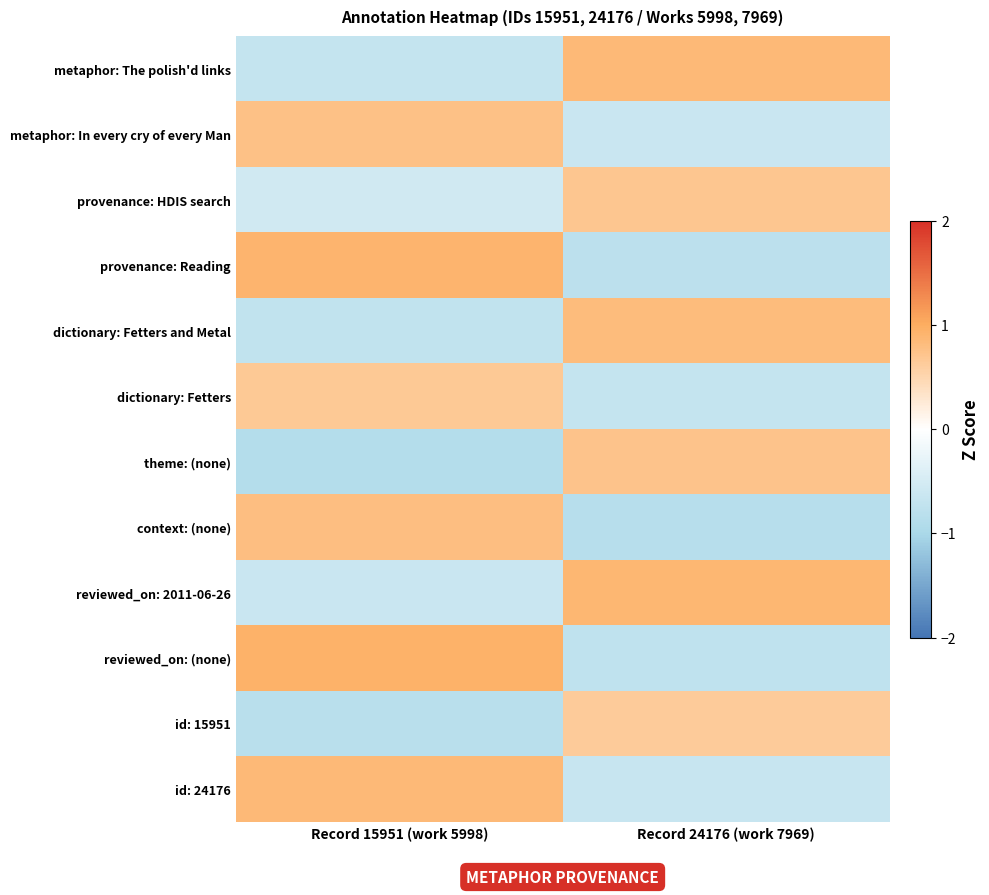

At which category is the sum across all series the highest?

Record 15951 (work 5998)